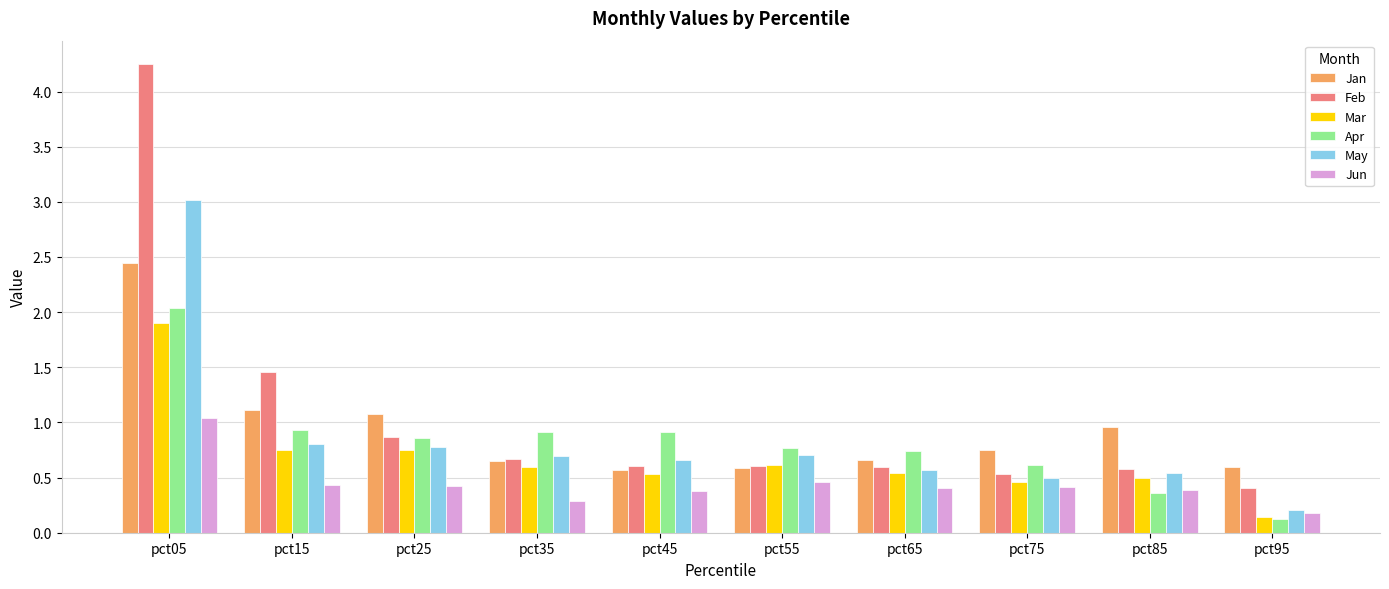

How many bars are there in each group?

6